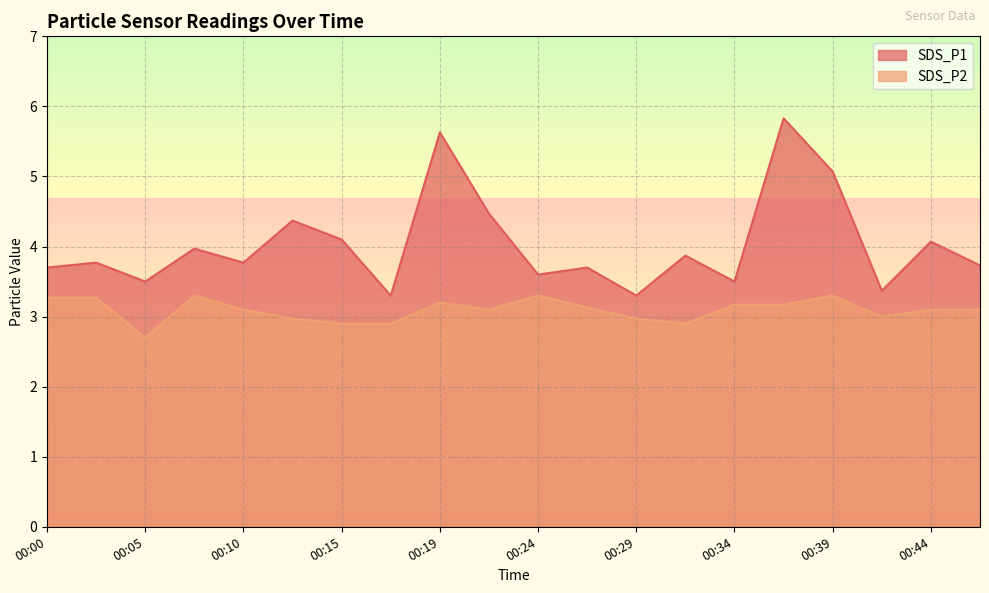

Where is the first local minimum for SDS_P2?

00:05